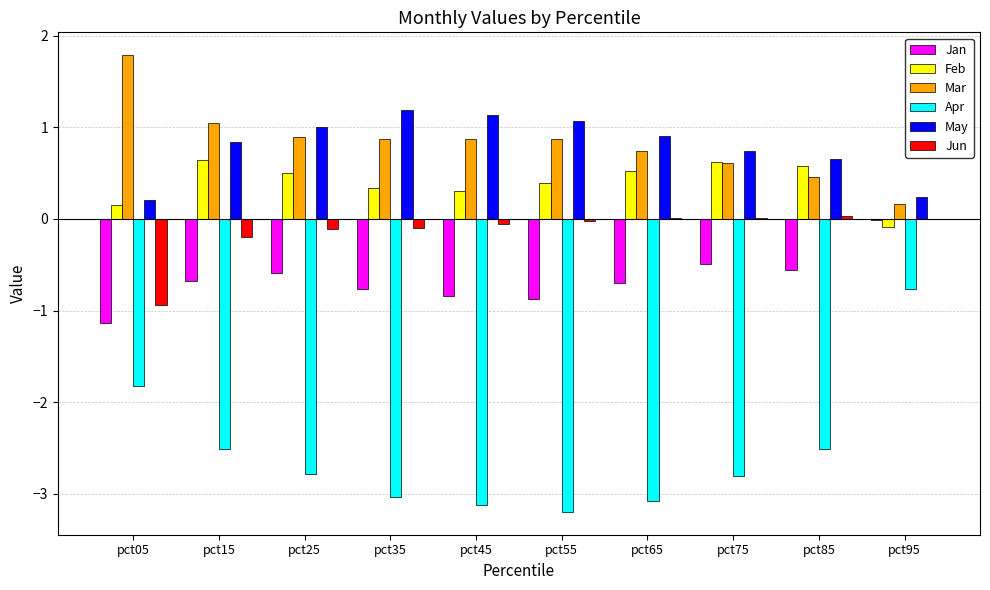

At which label does Apr reach its peak?

pct95